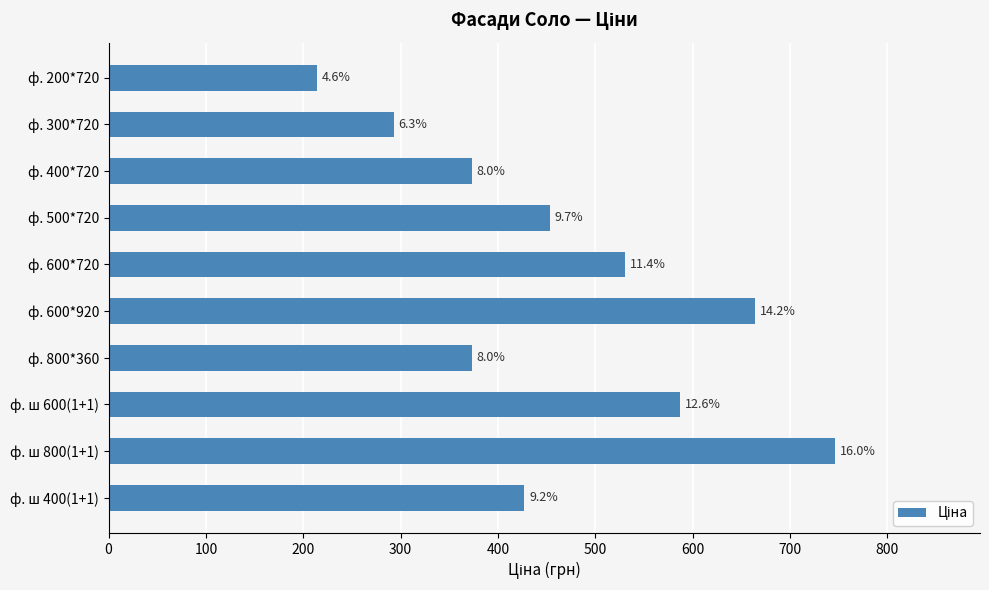

How many bars are there in total?

10